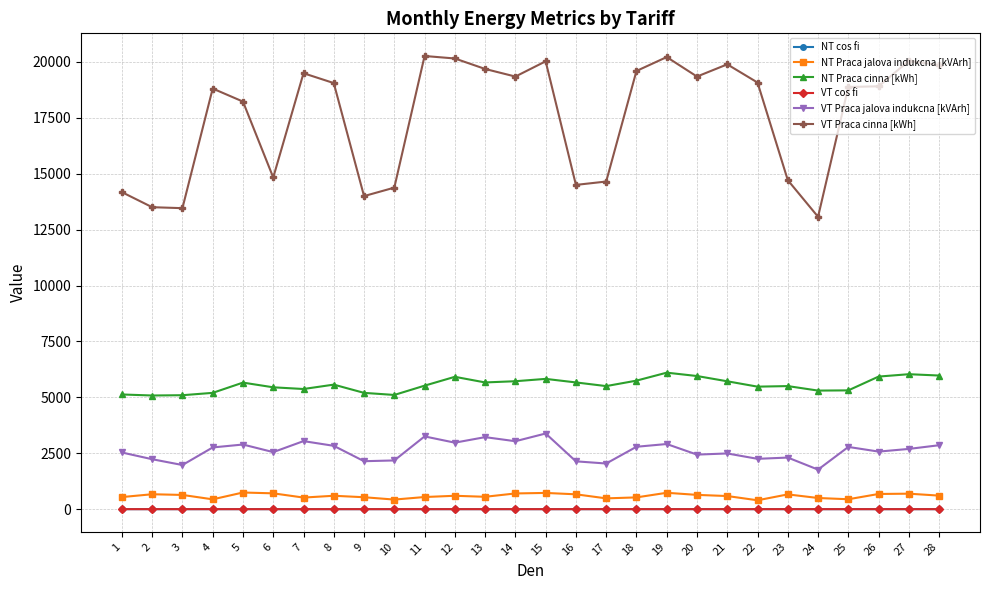

What is the highest value of the VT Praca jalova indukcna [kVArh] series?

3384.1